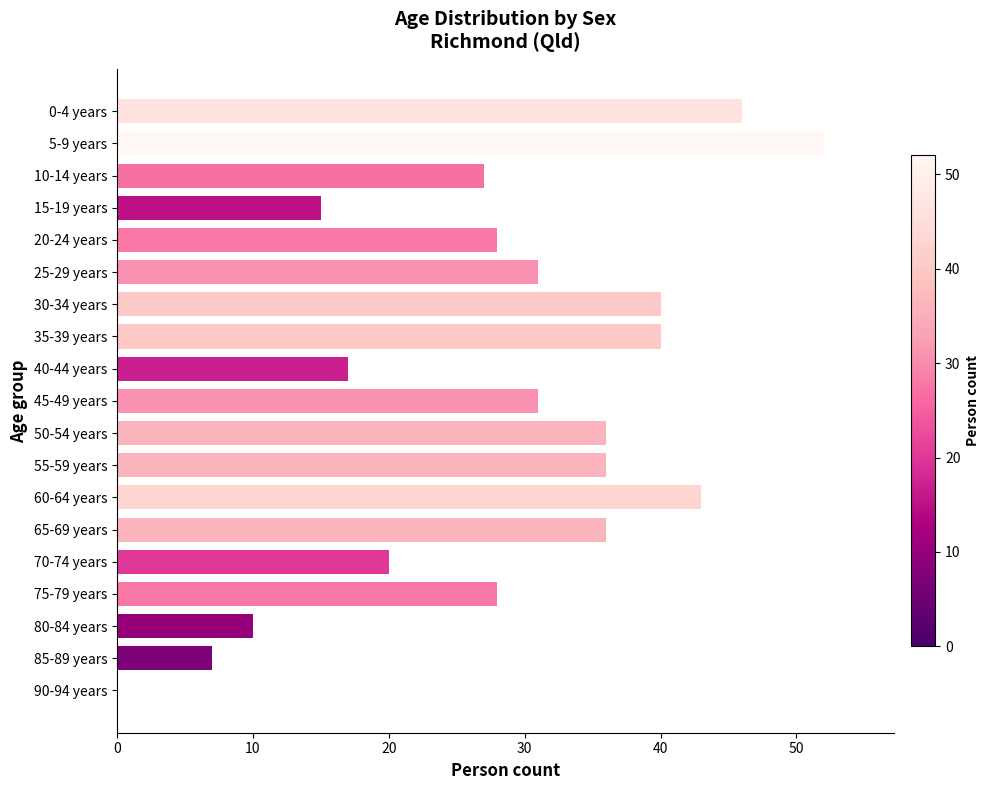

True or false: the data shows 36 at 55-59 years.

True